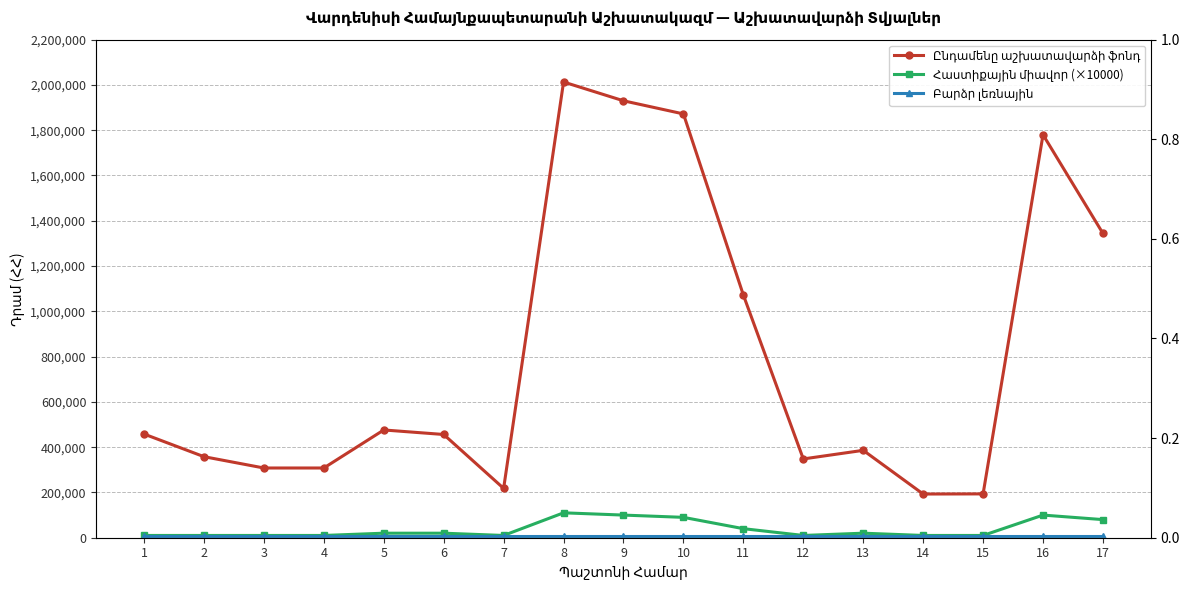

How many data points in Ընդամենը աշխատավարձի ֆոնդ are less than 456000?

8